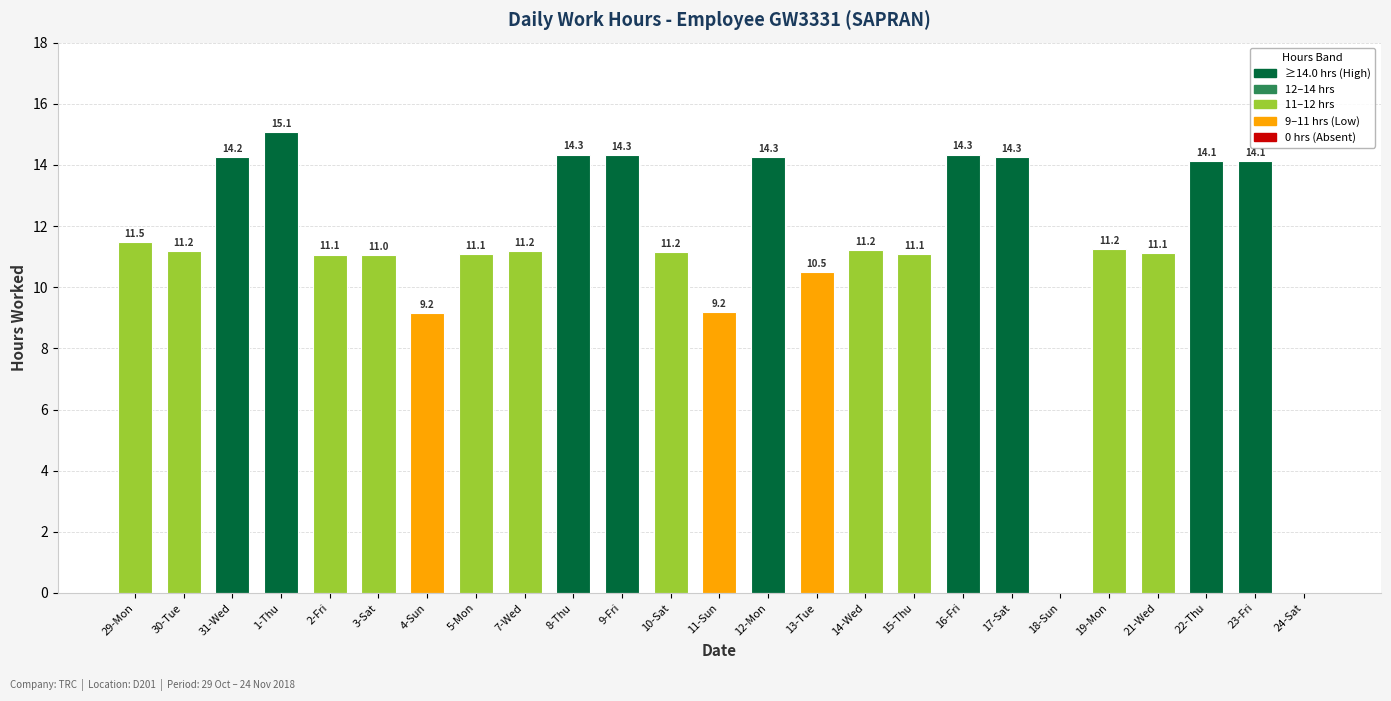

Are the bars horizontal?

No